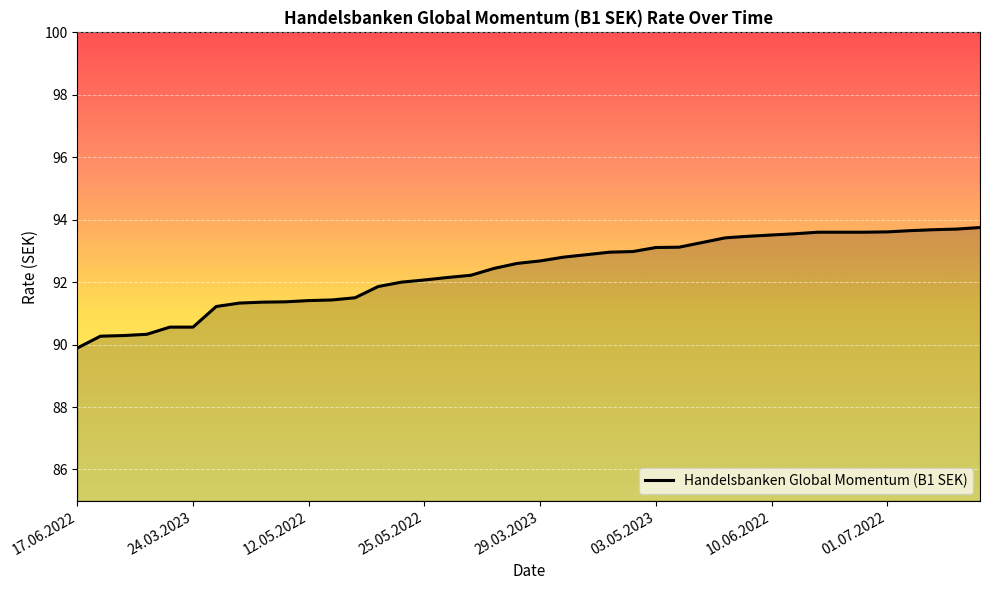

How many lines are shown in the chart?

1